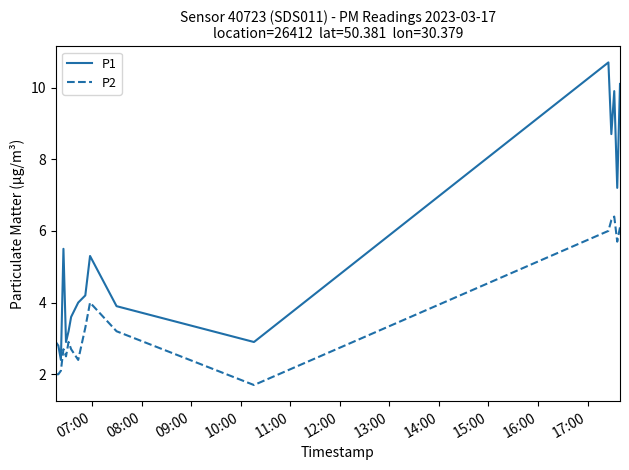

What are all the series names shown in the legend?

P1, P2